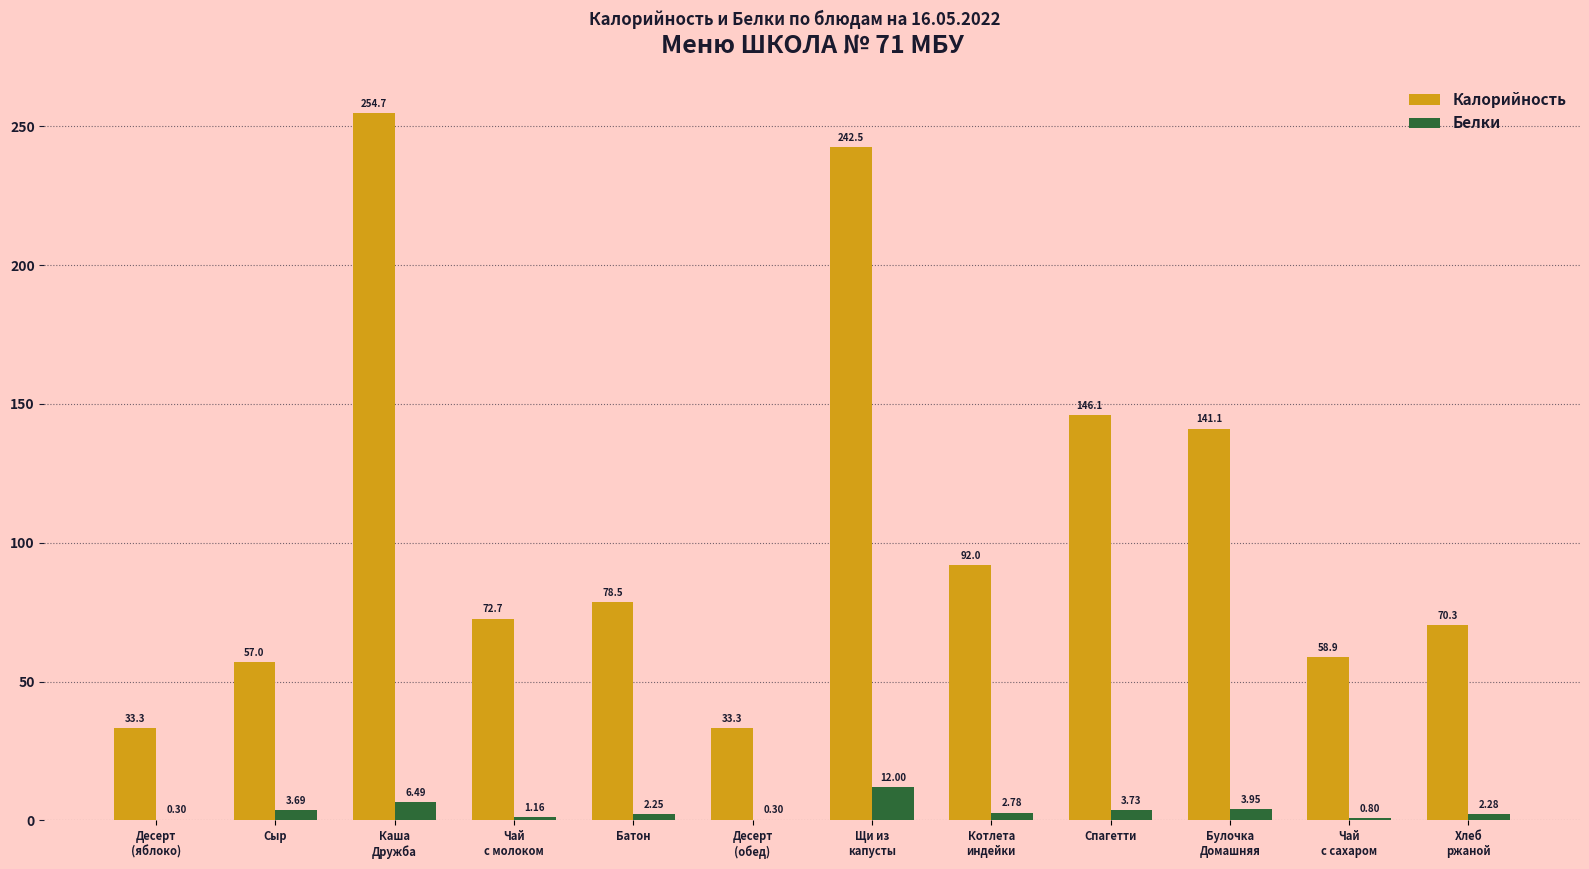

What is the sum of all Калорийность values?

1280.4